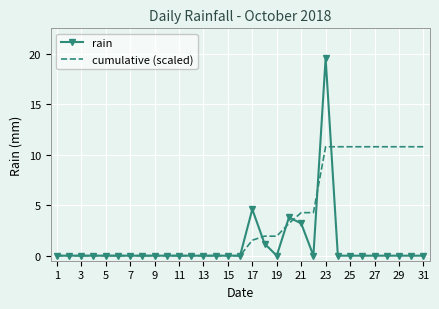

What are all the series names shown in the legend?

rain, cumulative (scaled)